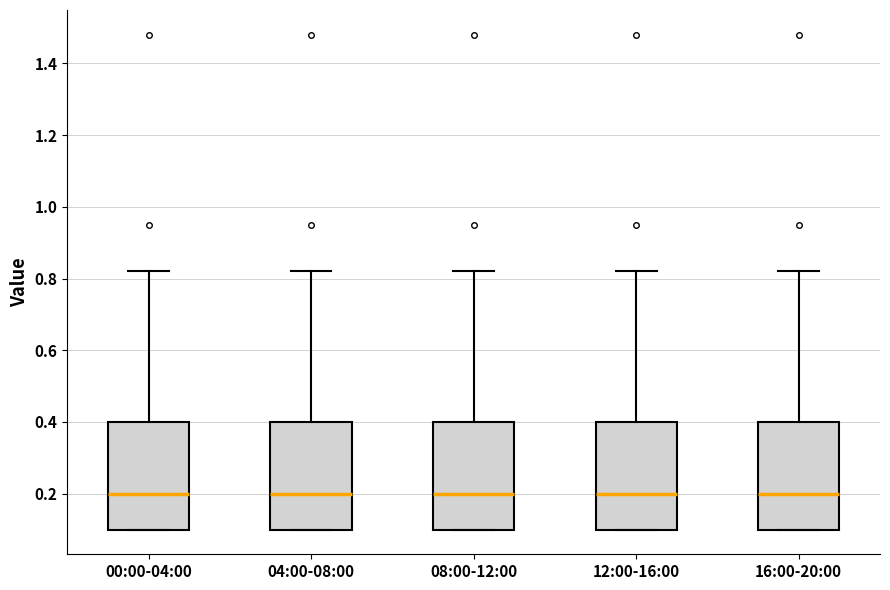

Where does the upper whisker of the box for 12:00-16:00 end on the y-axis? The values are not printed on the chart, so give them approximately, as read against the axis.

0.82